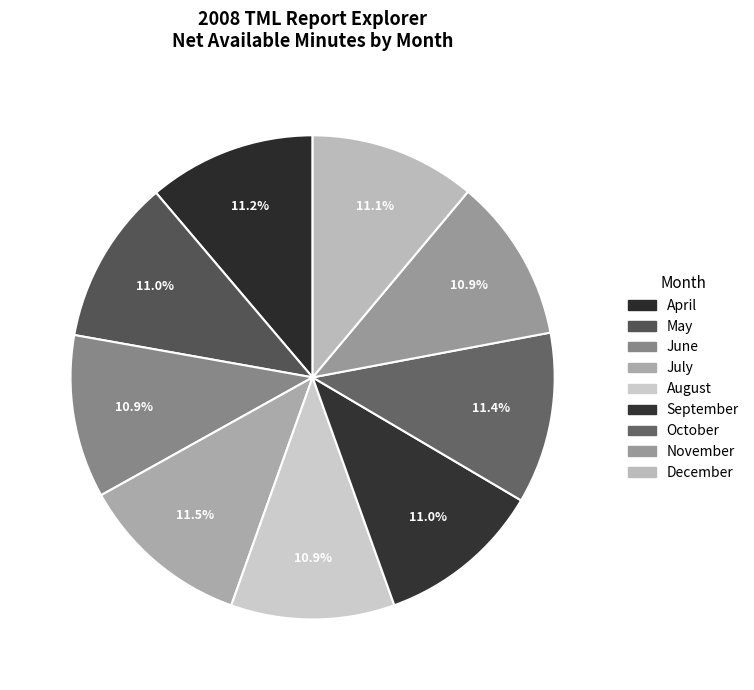

What percentage is the June slice, to the nearest percent?

11%